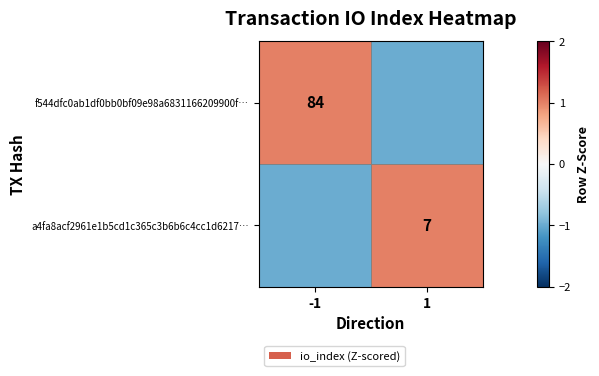

Which has a higher value, -1 or 1?

-1